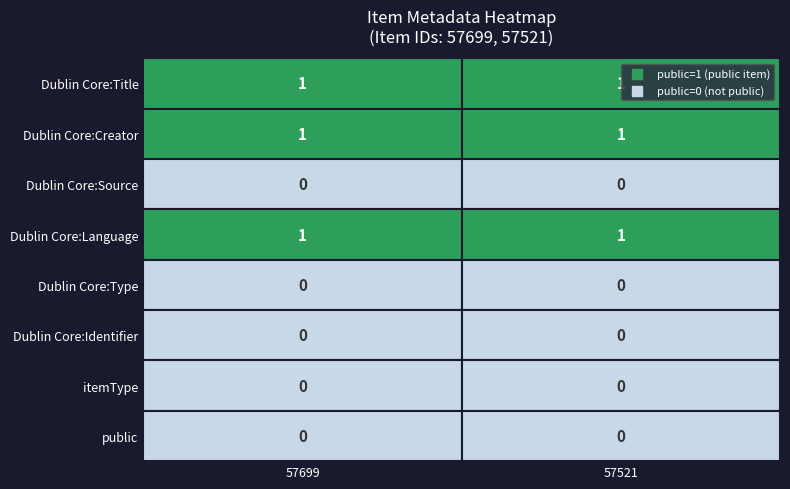

Reading right to left, transcribe all the data shown in this chart.

57699: 0	0	0	0	1	0	1	1
57521: 0	0	0	0	1	0	1	1